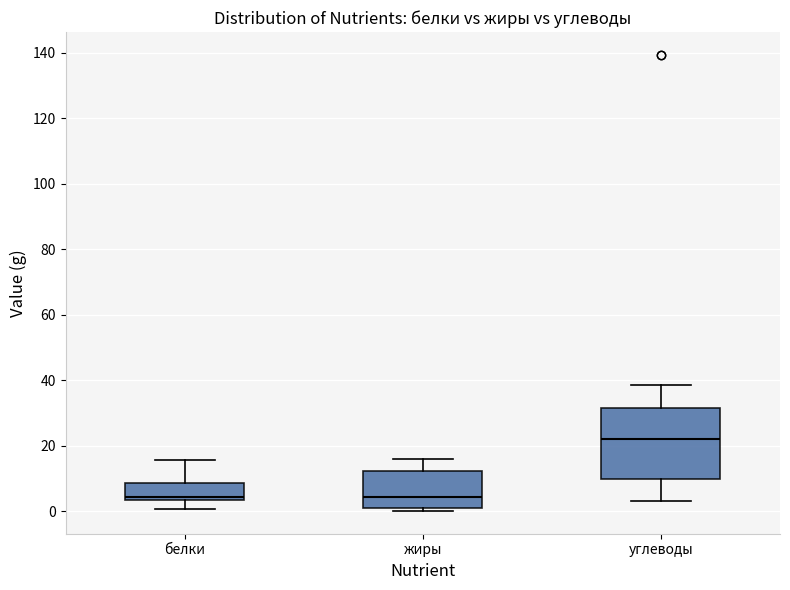

Where is the lower edge of the box for жиры on the y-axis? The values are not printed on the chart, so give them approximately, as read against the axis.

2